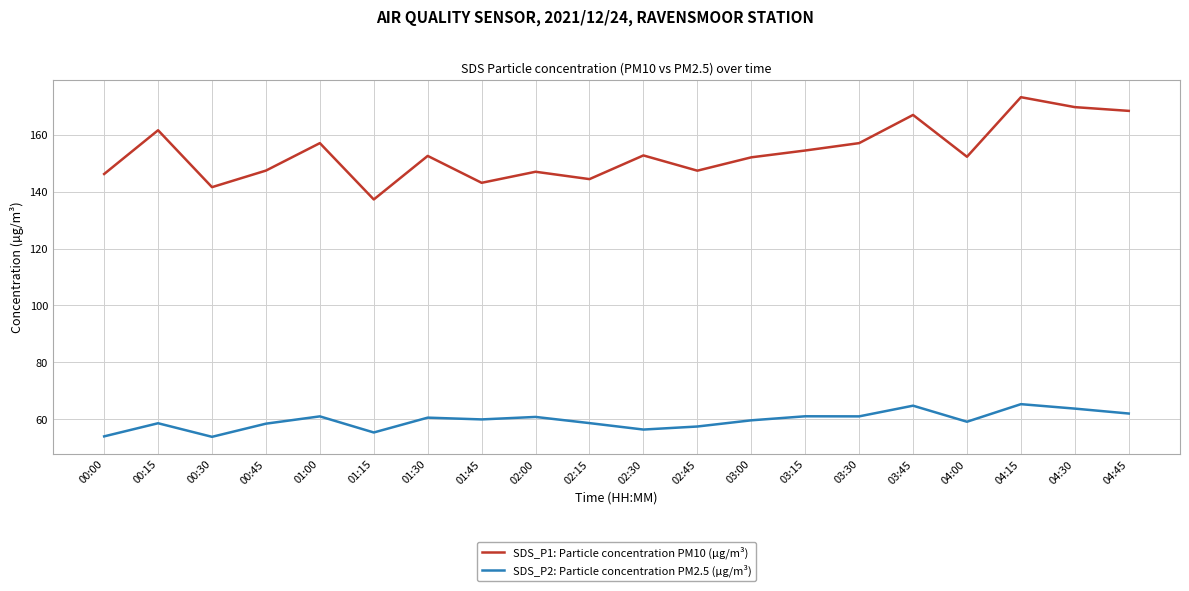

What position from the left is 00:30?

3